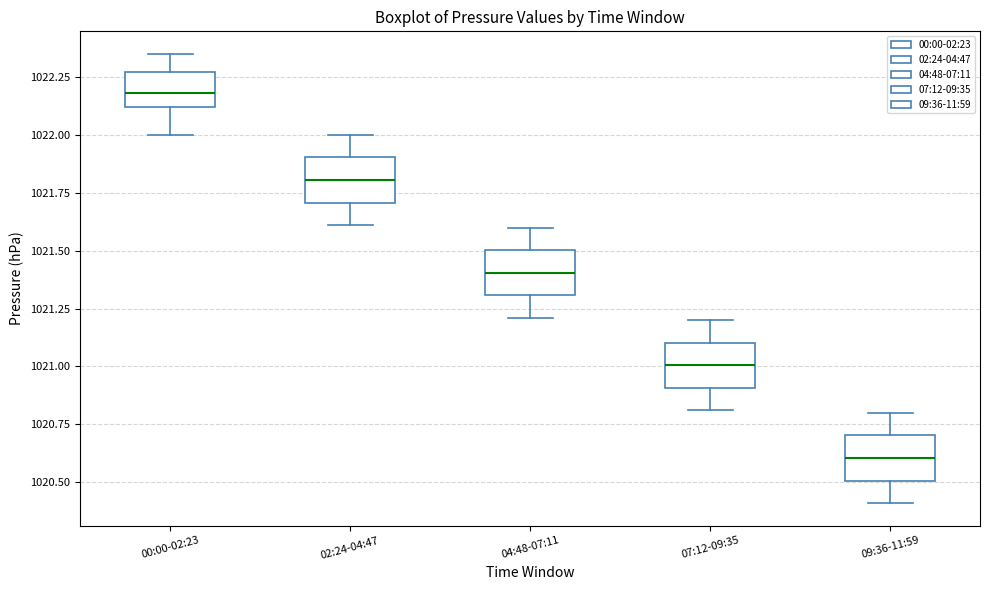

Reading left to right, read every box against the y-axis: the position of its median line, the range the box covers, and the ends of its whiskers. The values are not printed on the chart, so give them approximately, as read against the axis.

00:00-02:23: median 1022.20, box 1022.10 to 1022.25, whiskers 1022.00 to 1022.35
02:24-04:47: median 1021.80, box 1021.70 to 1021.90, whiskers 1021.60 to 1022.00
04:48-07:11: median 1021.40, box 1021.30 to 1021.50, whiskers 1021.20 to 1021.60
07:12-09:35: median 1021.00, box 1020.90 to 1021.10, whiskers 1020.80 to 1021.20
09:36-11:59: median 1020.60, box 1020.50 to 1020.70, whiskers 1020.40 to 1020.80